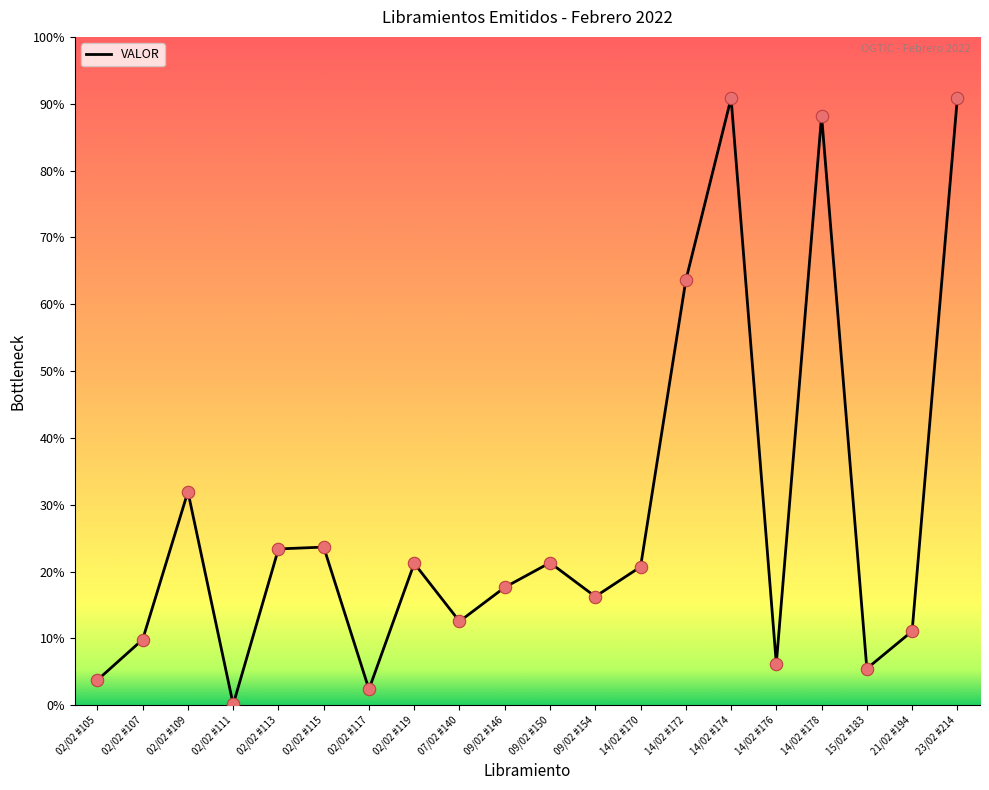

What is the change in value from 02/02 #119 to 15/02 #183?

-151976.9